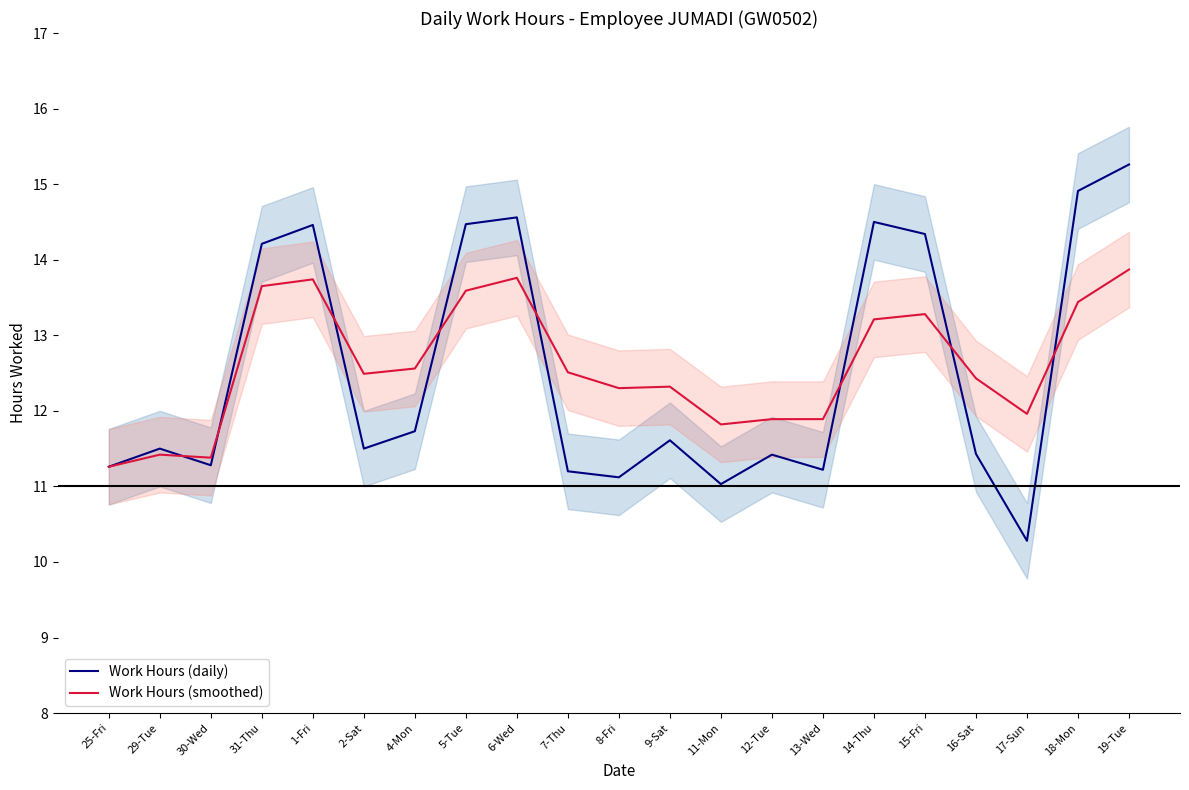

What is the difference between the second highest and second lowest values in the Work Hours (daily) series?

3.9